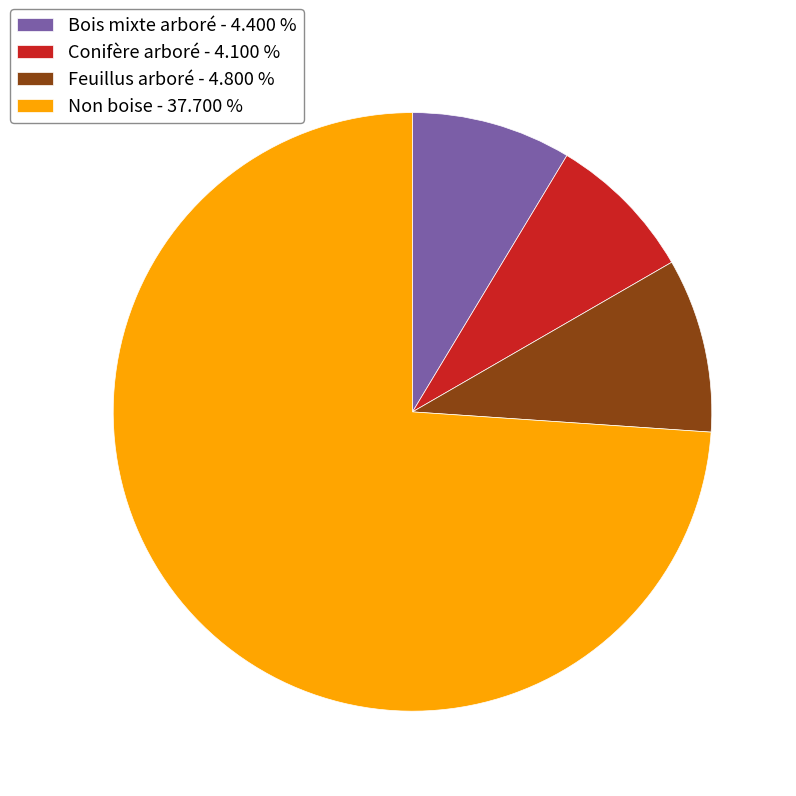

Rank the categories by value from highest to lowest.

Non boise - 37.700 %, Feuillus arboré - 4.800 %, Bois mixte arboré - 4.400 %, Conifère arboré - 4.100 %